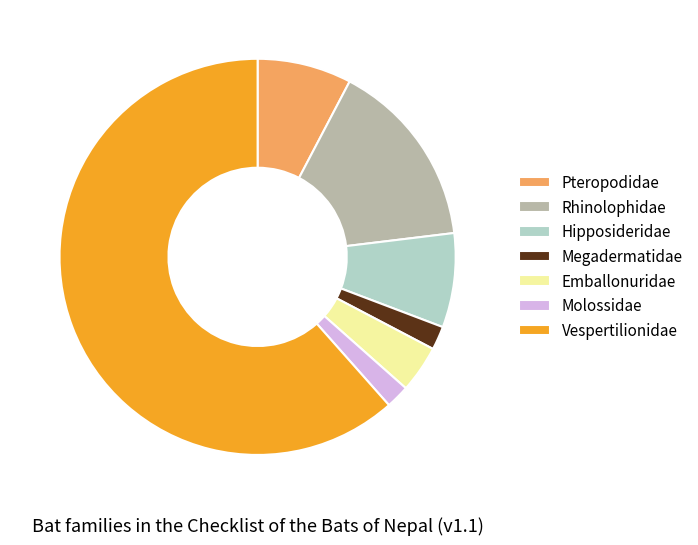

Approximately how many times larger is the value at Vespertilionidae compared to Hipposideridae?

8.0